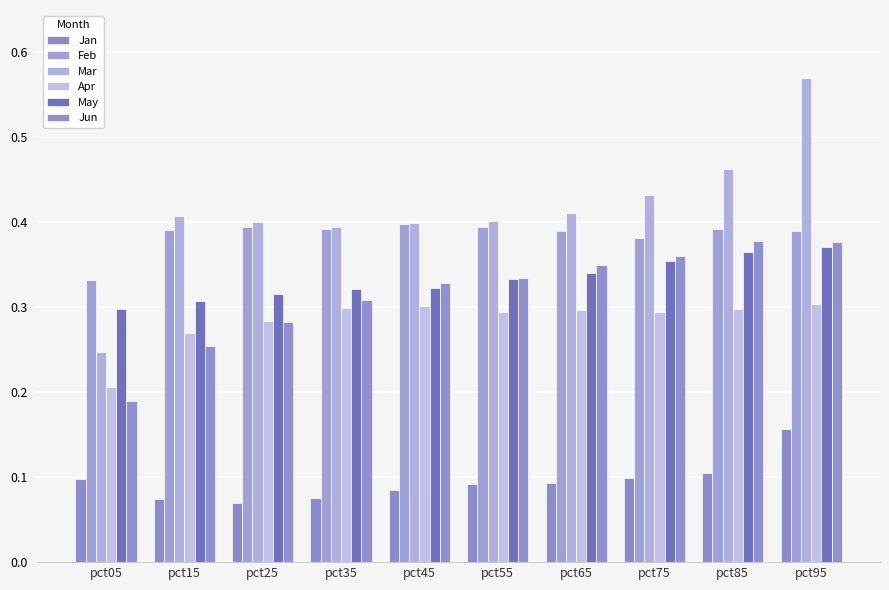

True or false: Mar has a value of 0.4 at pct55.

True